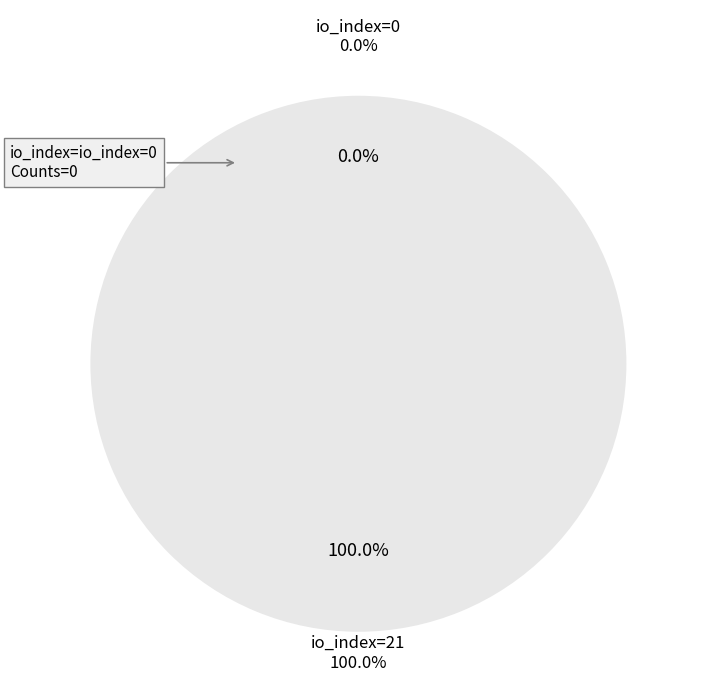

What percentage is NOT represented by io_index=0?

100.0%